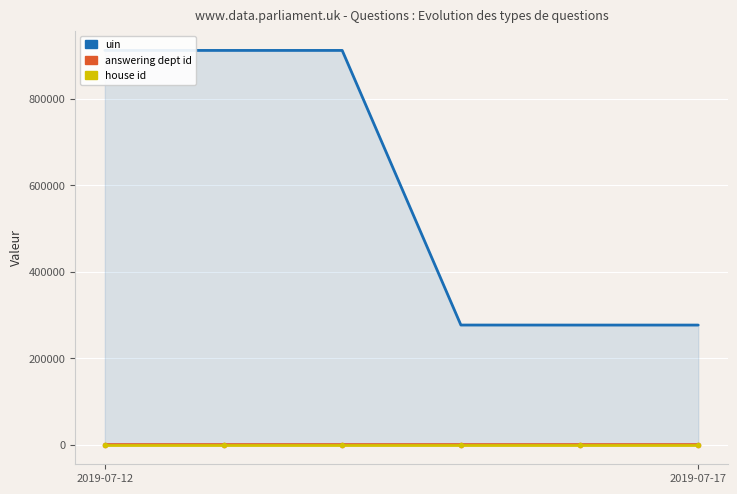

Which has a higher value, 2019-07-17 or 4?

2019-07-17